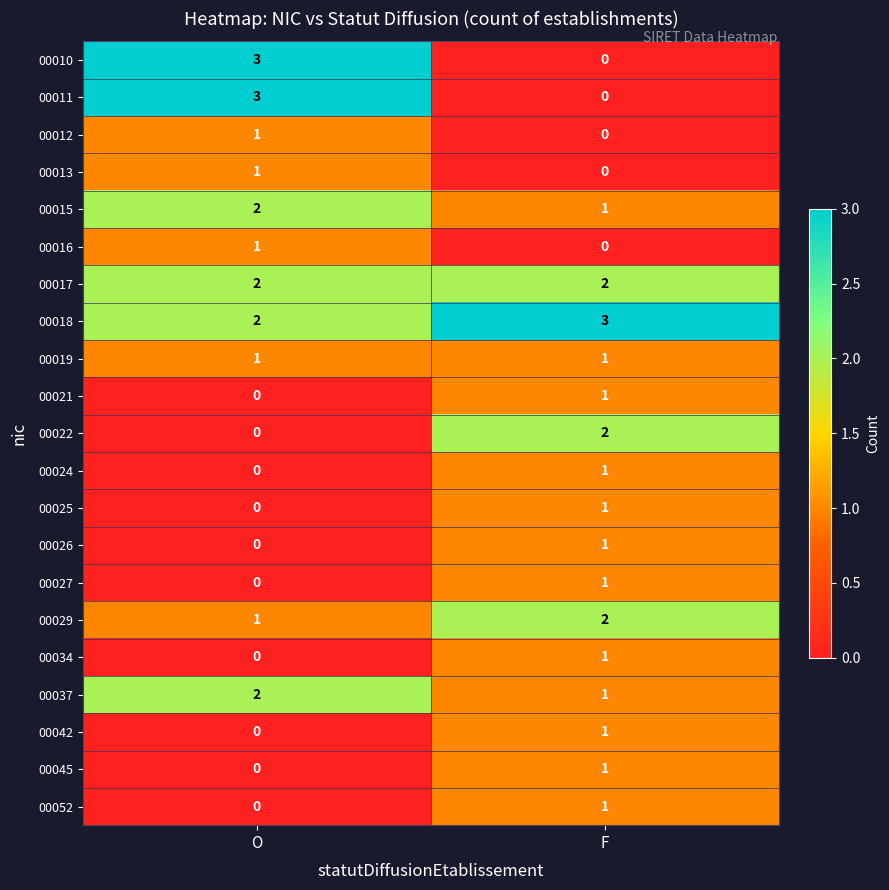

At which category is the sum across all series the highest?

F